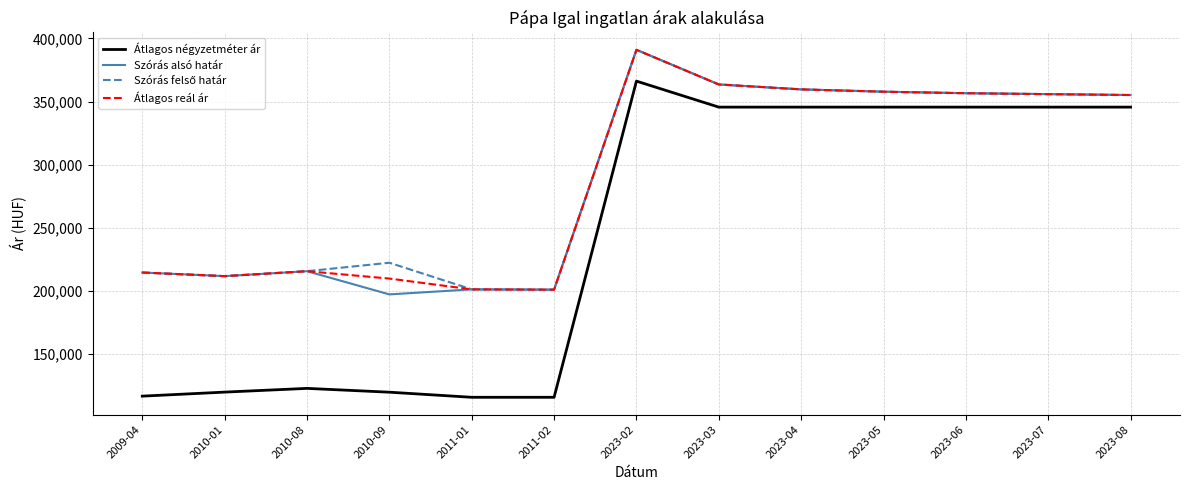

Count the number of data series in this chart.

4